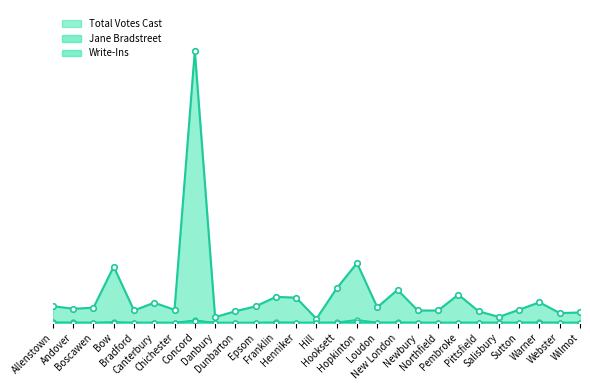

True or false: Total Votes Cast and Write-Ins intersect in this chart.

False